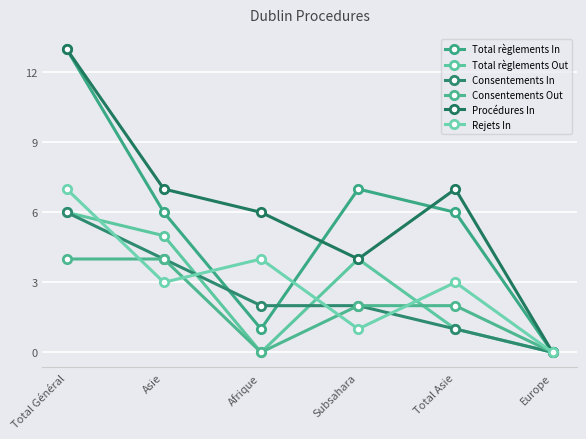

Reading left to right, transcribe all the data shown in this chart.

Total règlements In: 13	6	1	7	6	0
Total règlements Out: 6	5	0	4	1	0
Consentements In: 6	4	2	2	1	0
Consentements Out: 4	4	0	2	2	0
Procédures In: 13	7	6	4	7	0
Rejets In: 7	3	4	1	3	0